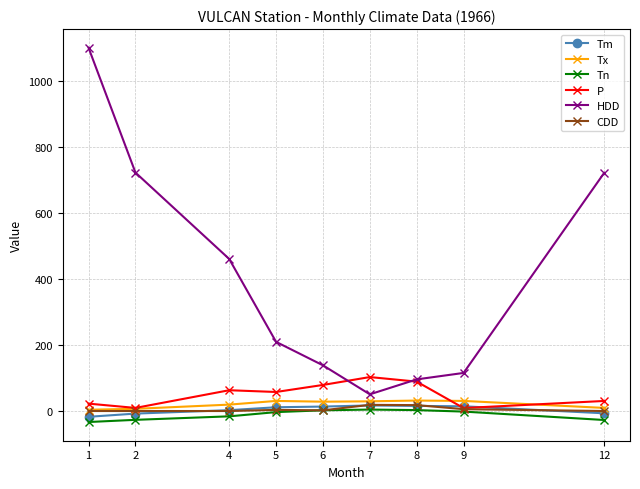

Where do P and Tm first cross each other?

8 and 9